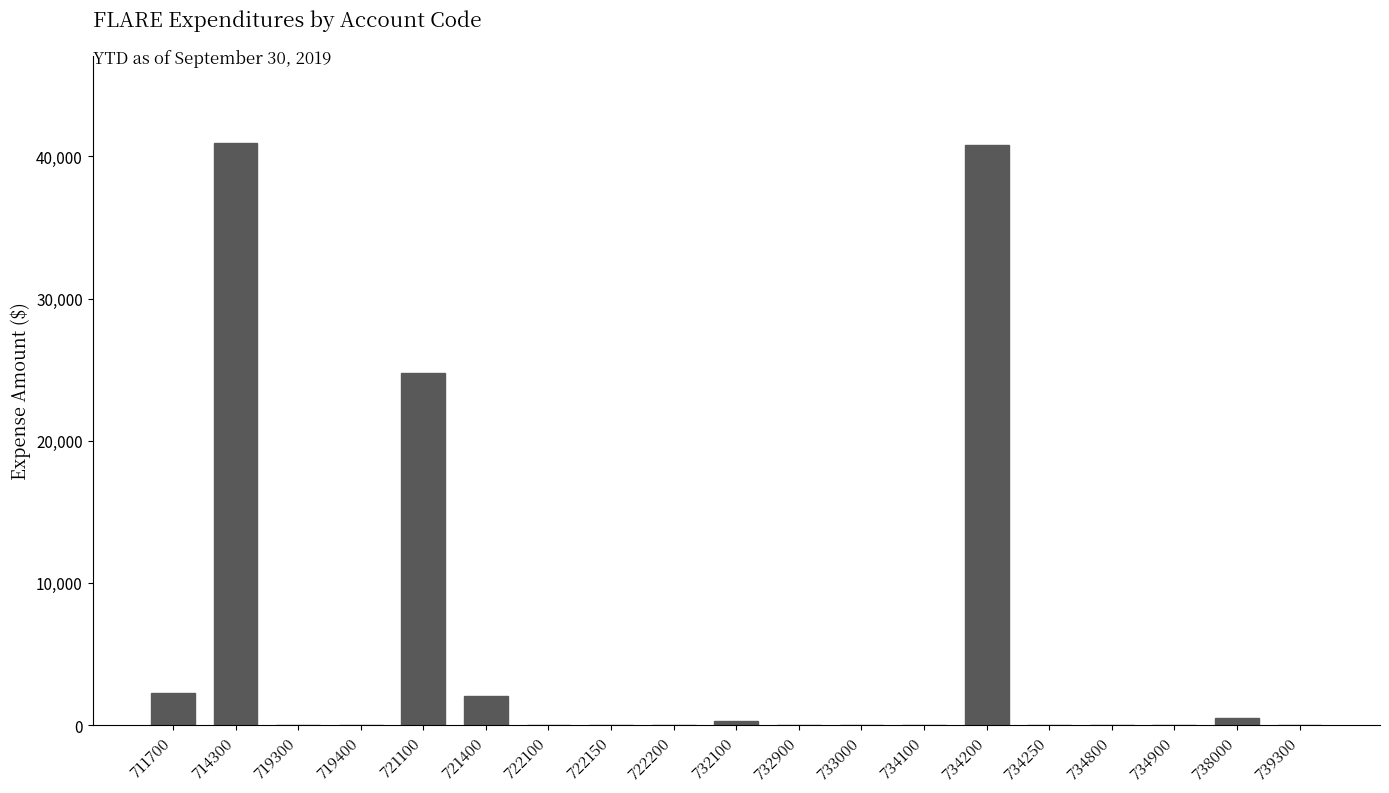

Is it true that the value at 722200 is 0?

True